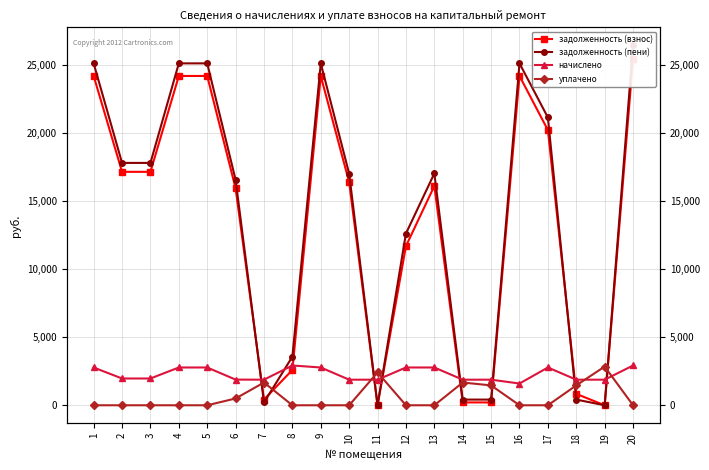

At which label does задолженность (взнос) first exceed 16367?

1